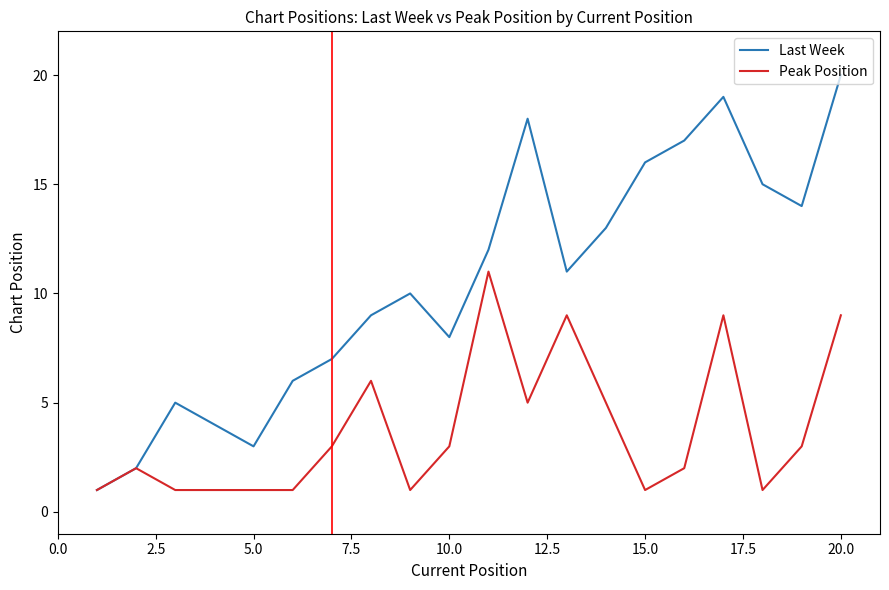

Which series has the widest spread of values?

Last Week